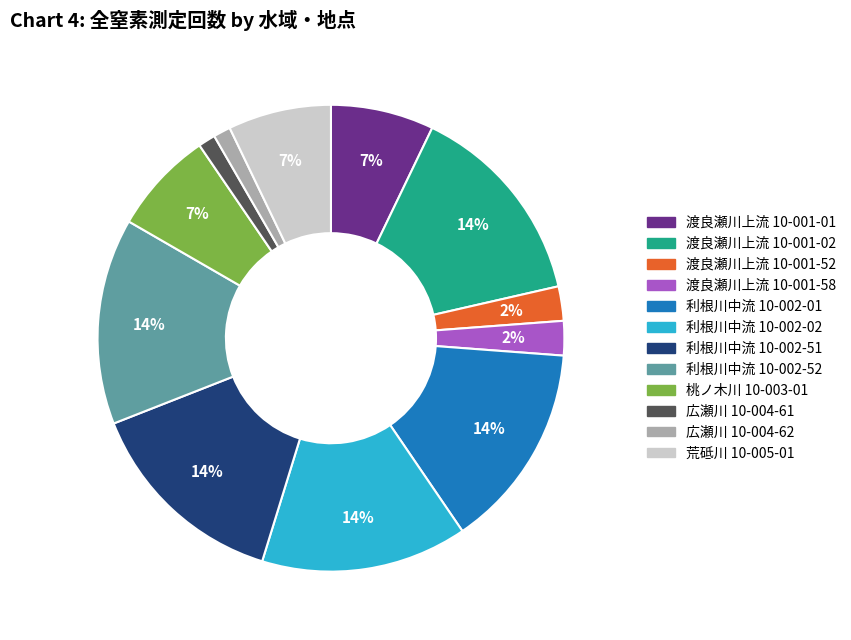

Which has a higher value, 利根川中流 10-002-52 or 広瀬川 10-004-62?

利根川中流 10-002-52